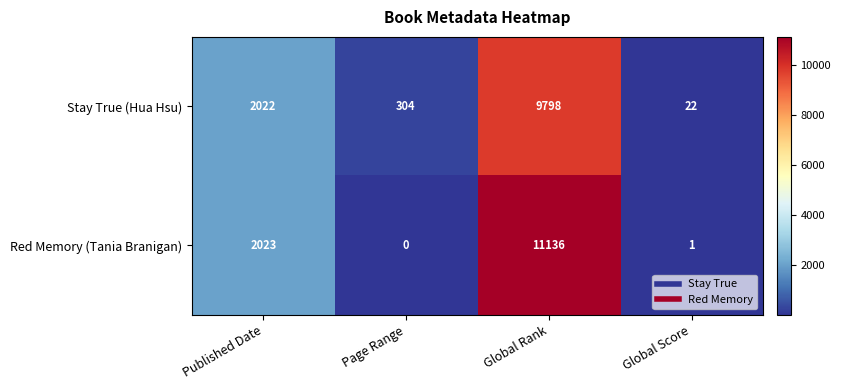

What is the average value of the Red Memory (Tania Branigan) series?

3290